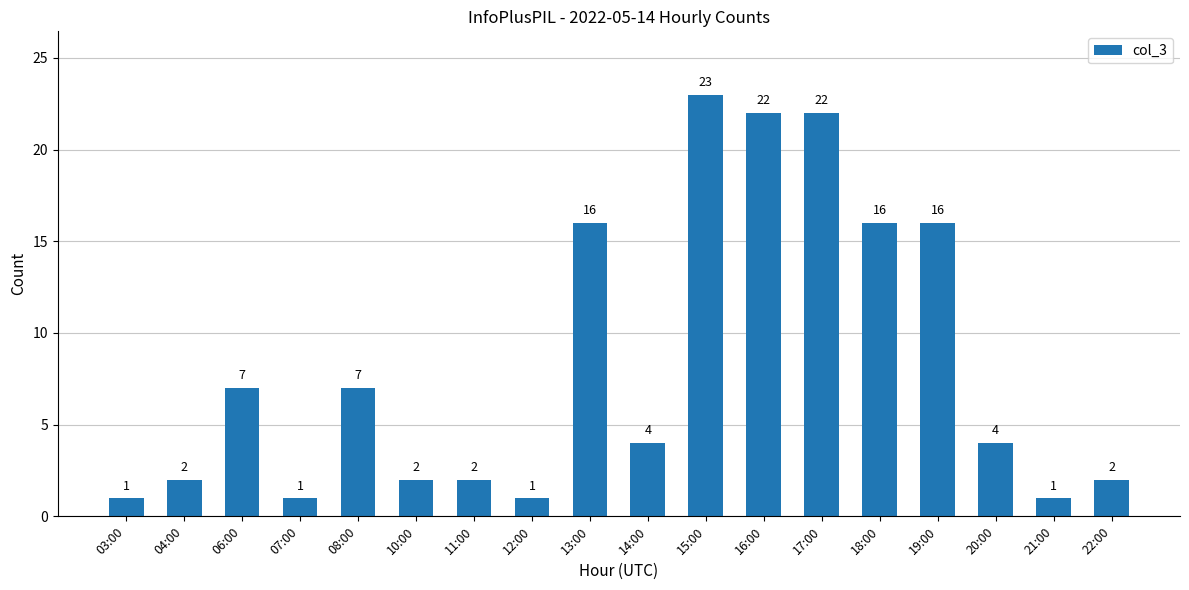

True or false: the data shows 16 at 13:00.

True